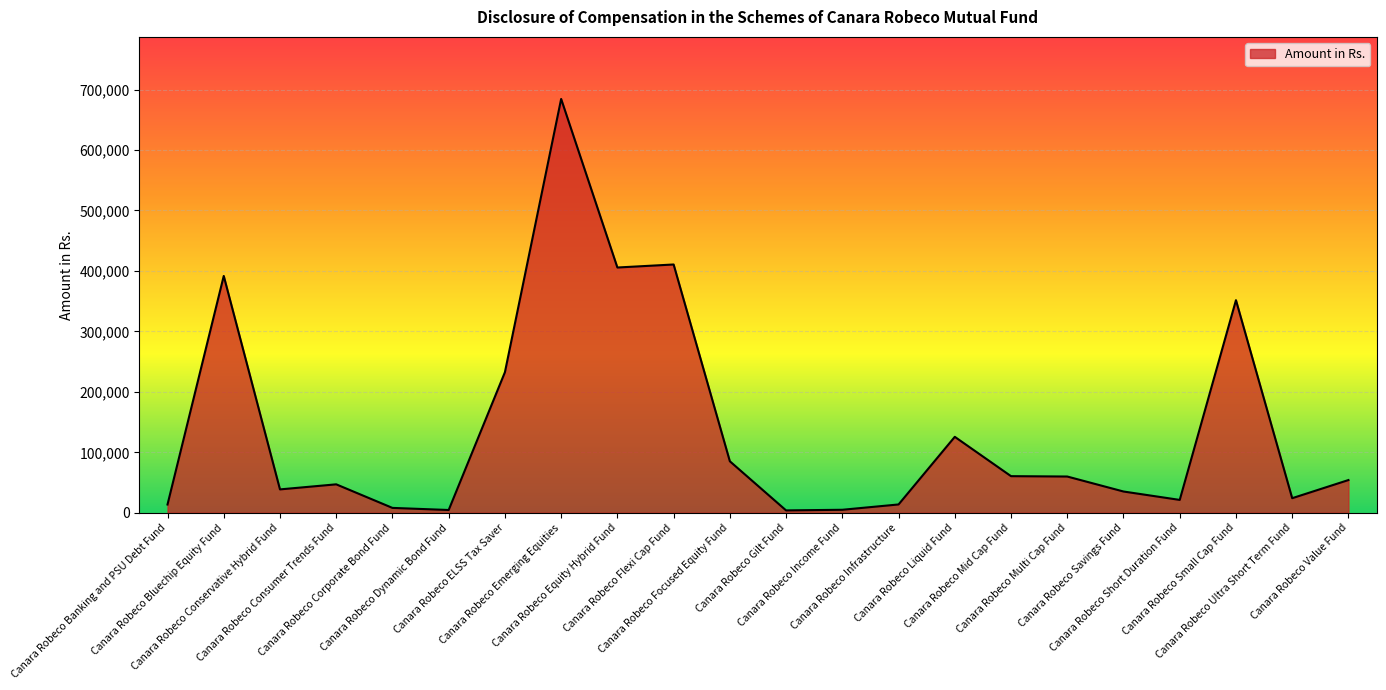

What is the sum of the values at Canara Robeco Equity Hybrid Fund and Canara Robeco Bluechip Equity Fund?

797365